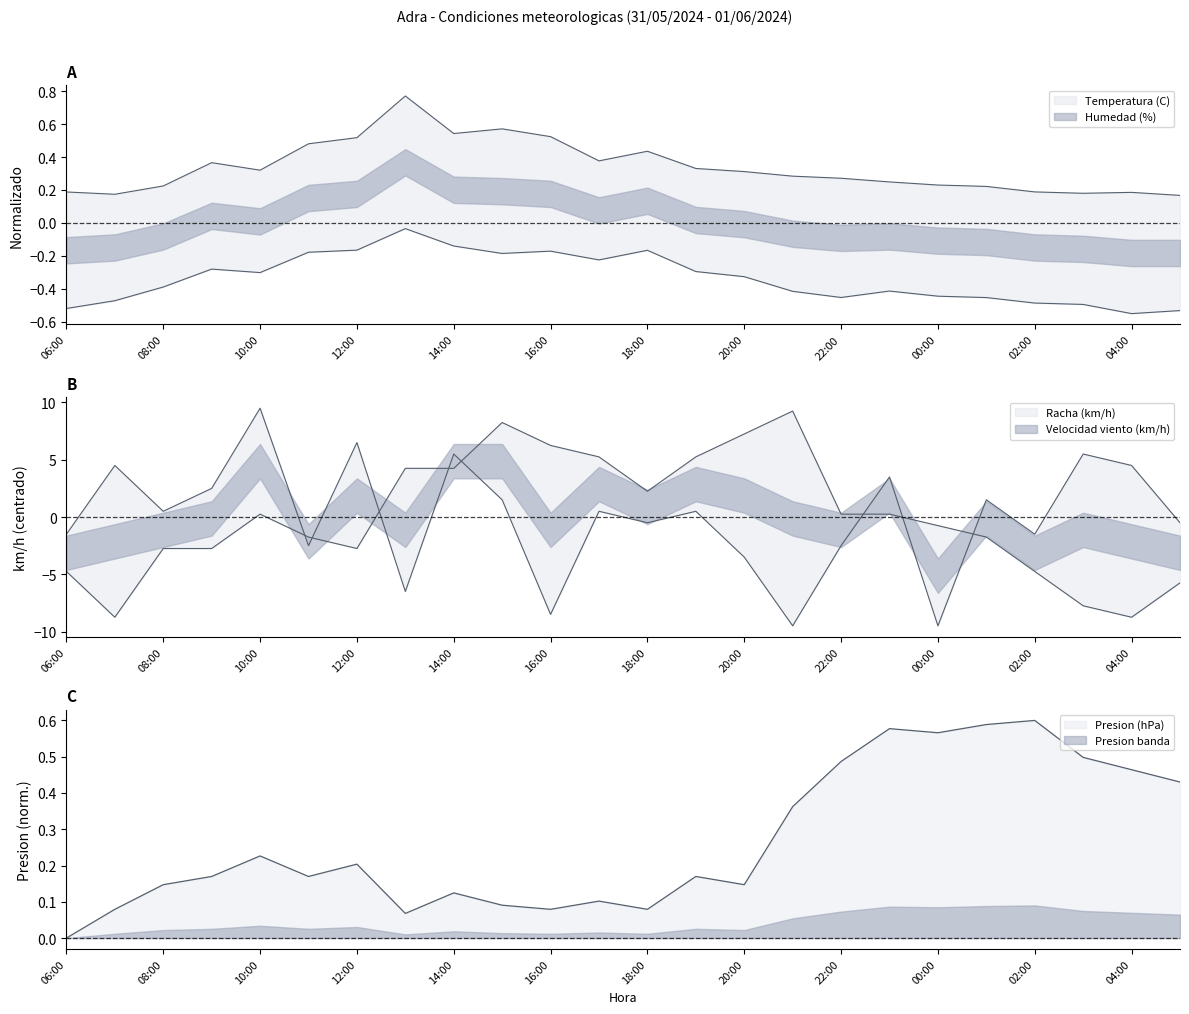

How many intersections are there between Presion (hPa) and Temperatura (C)?

1